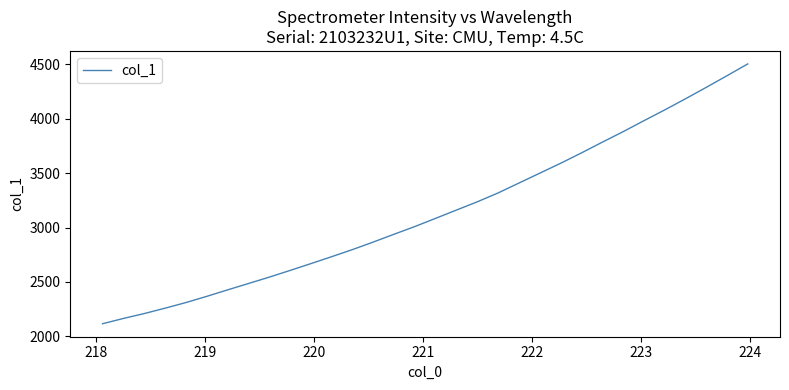

What is the difference between the maximum and minimum values?

2385.2